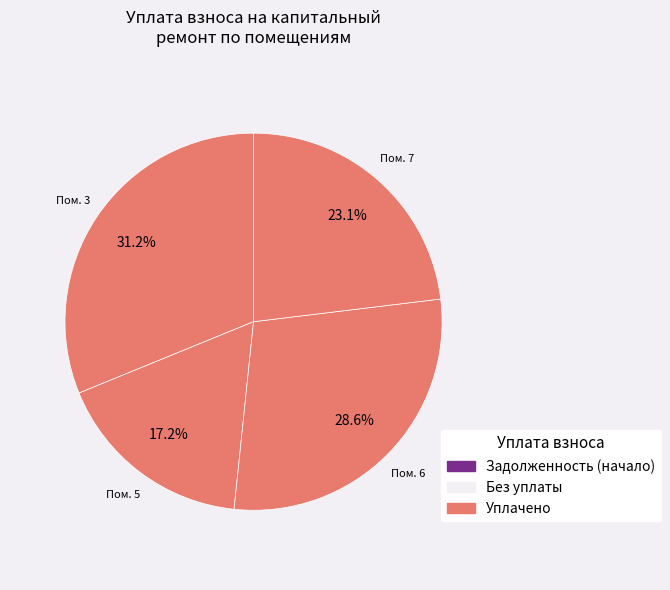

Count the number of slices in the pie.

4